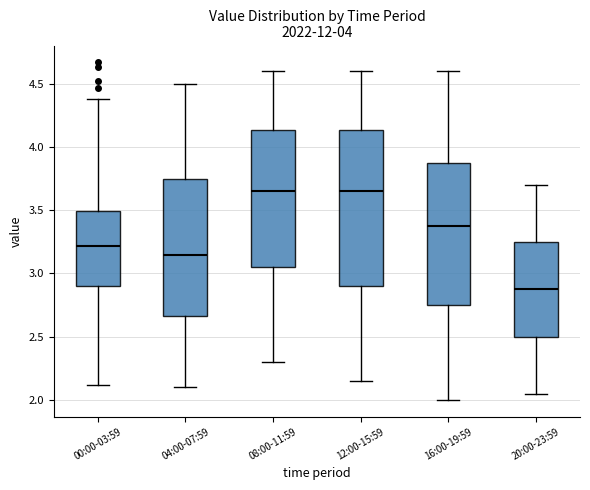

Comparing the boxes themselves (not the whiskers), which one is the tallest?

12:00-15:59